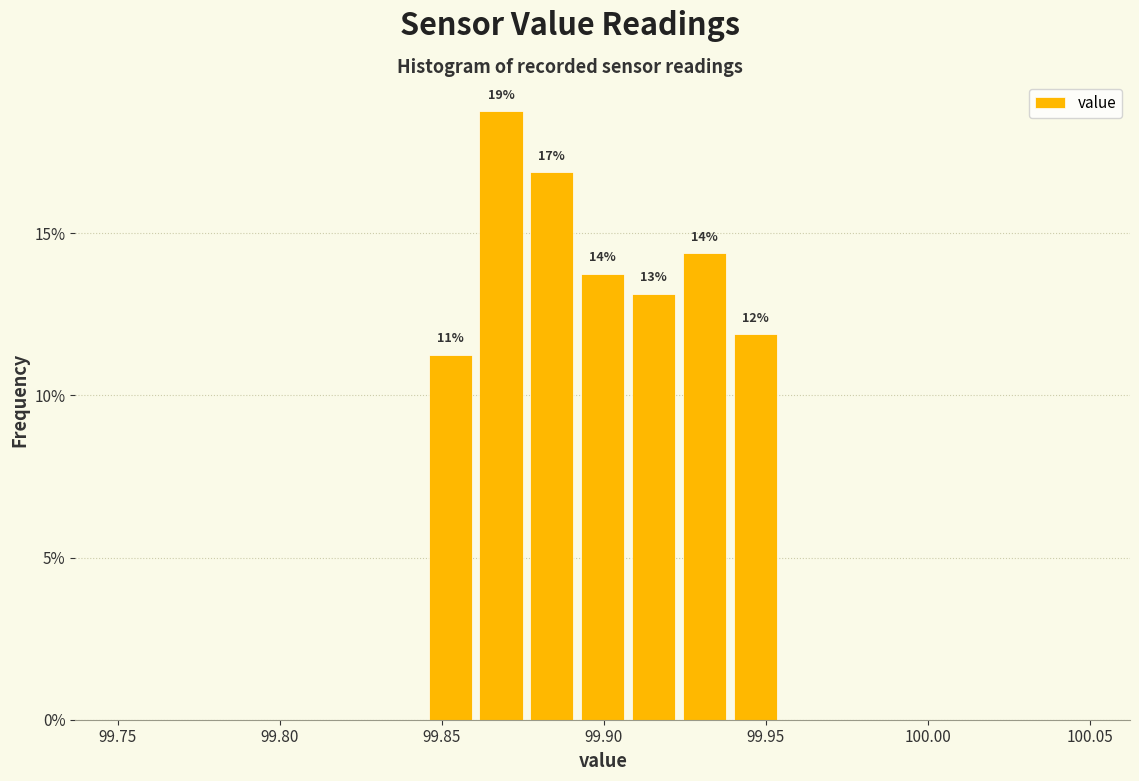

Around what value on the x-axis is the tallest bar? Give the approximate position of its centre, as read against the axis.

99.870